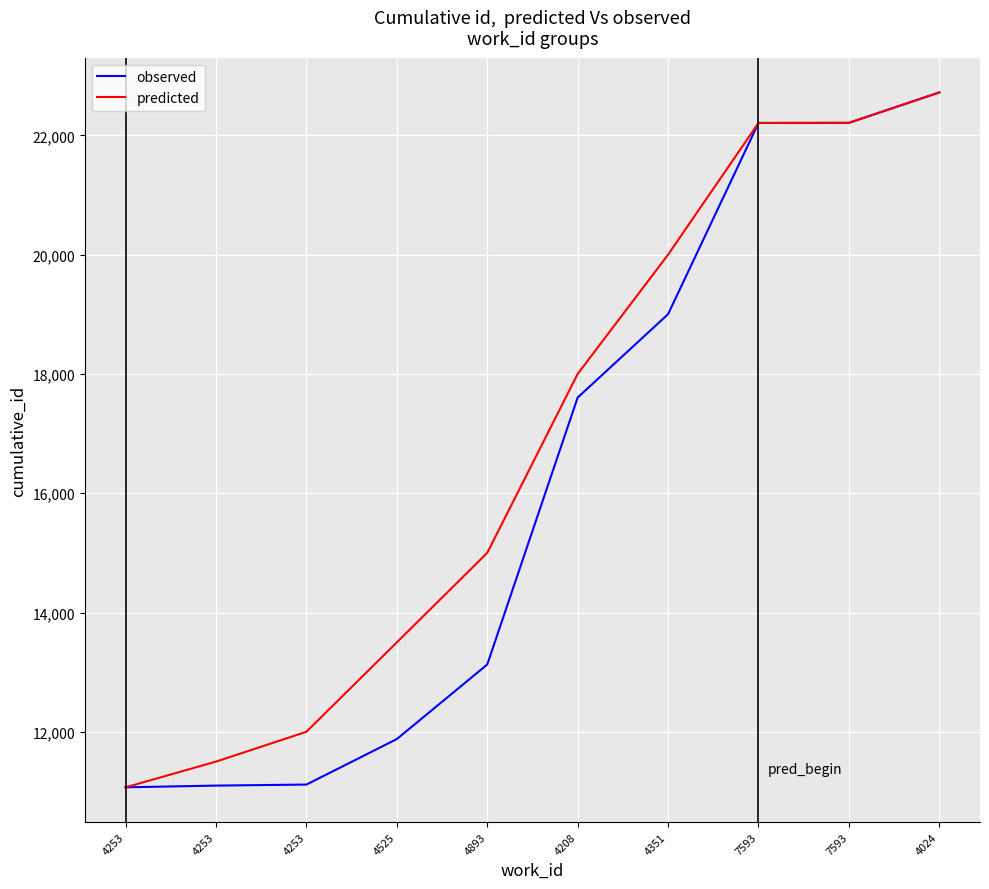

True or false: predicted and observed intersect in this chart.

False